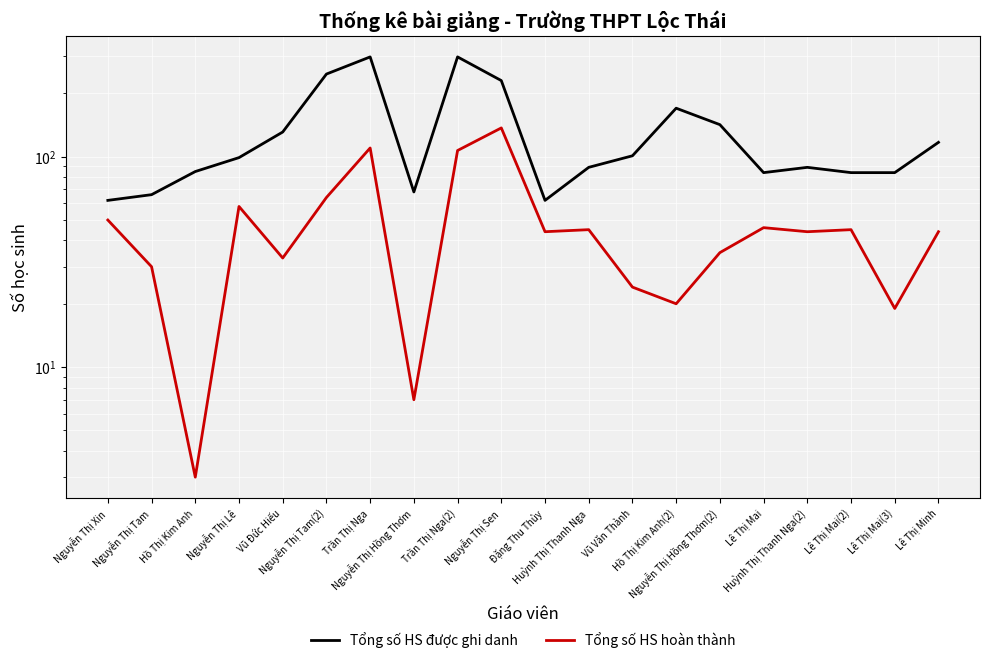

Between Hồ Thị Kim Anh(2) and Huỳnh Thị Thanh Nga(2), which is larger?

Hồ Thị Kim Anh(2)